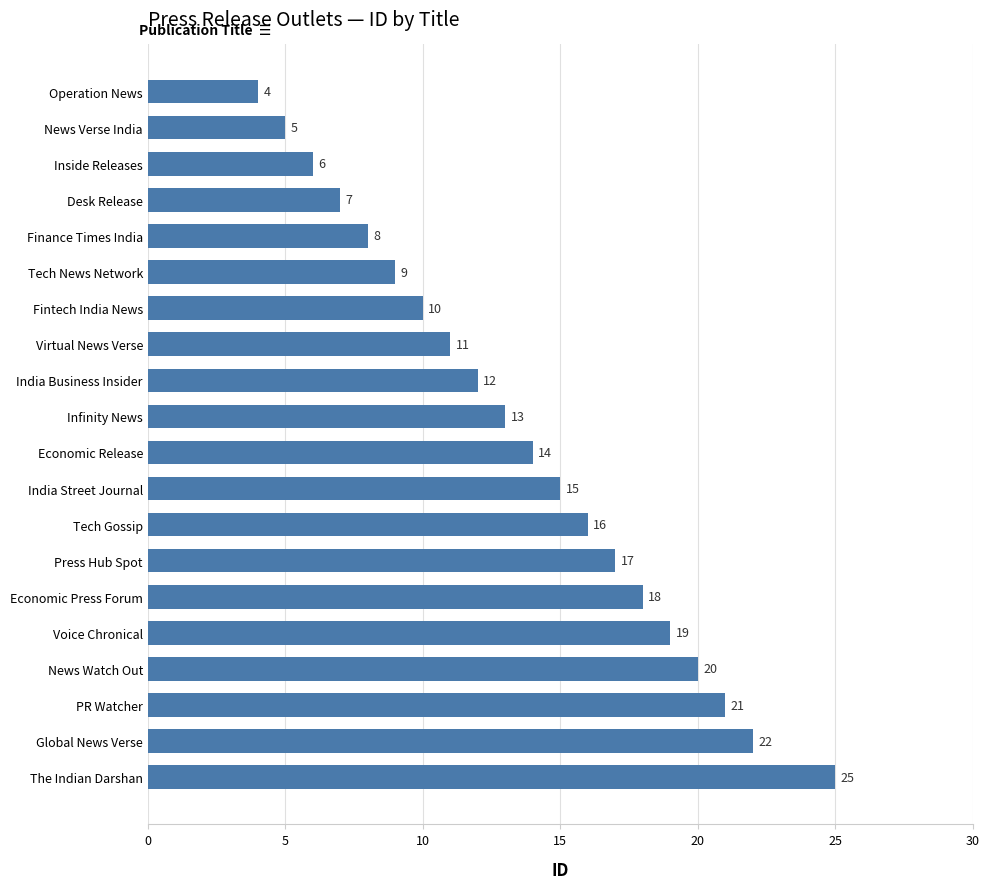

What is the sum of all values?

272